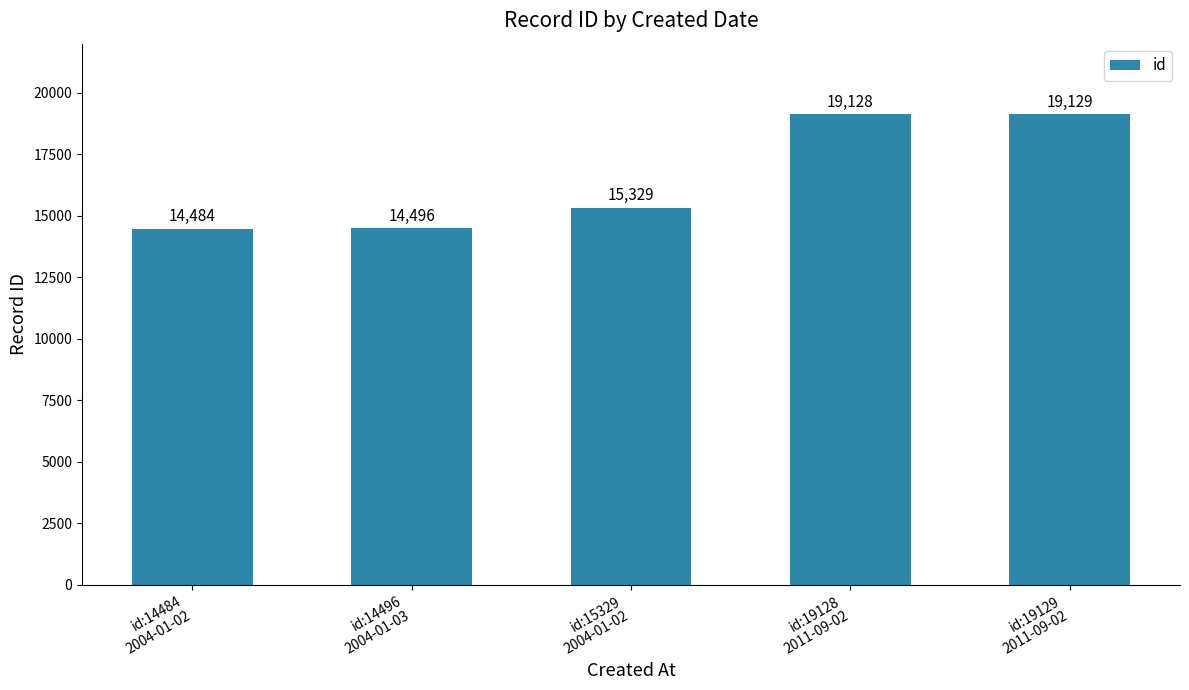

How many values are below 15329?

2